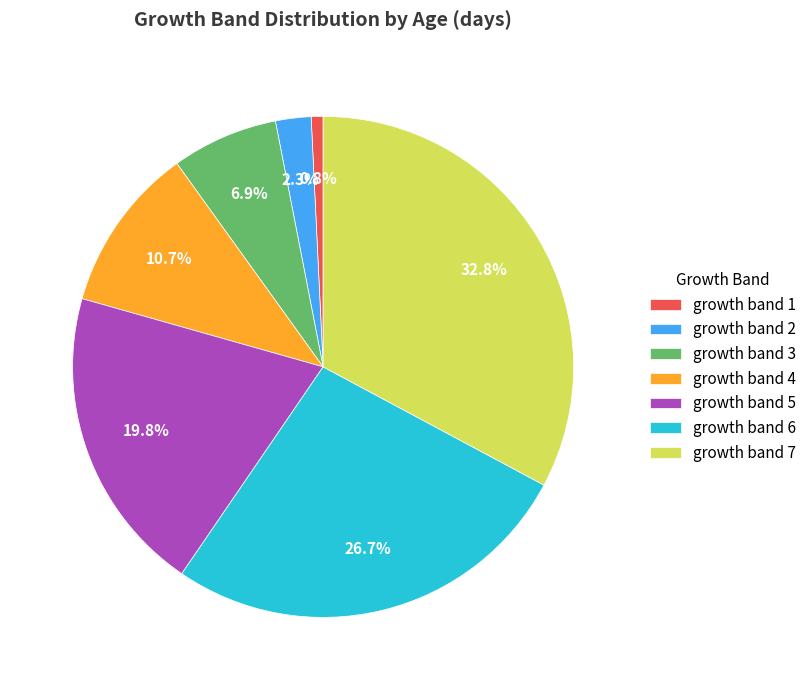

What is the total percentage of growth band 6 and growth band 4?

37.4%